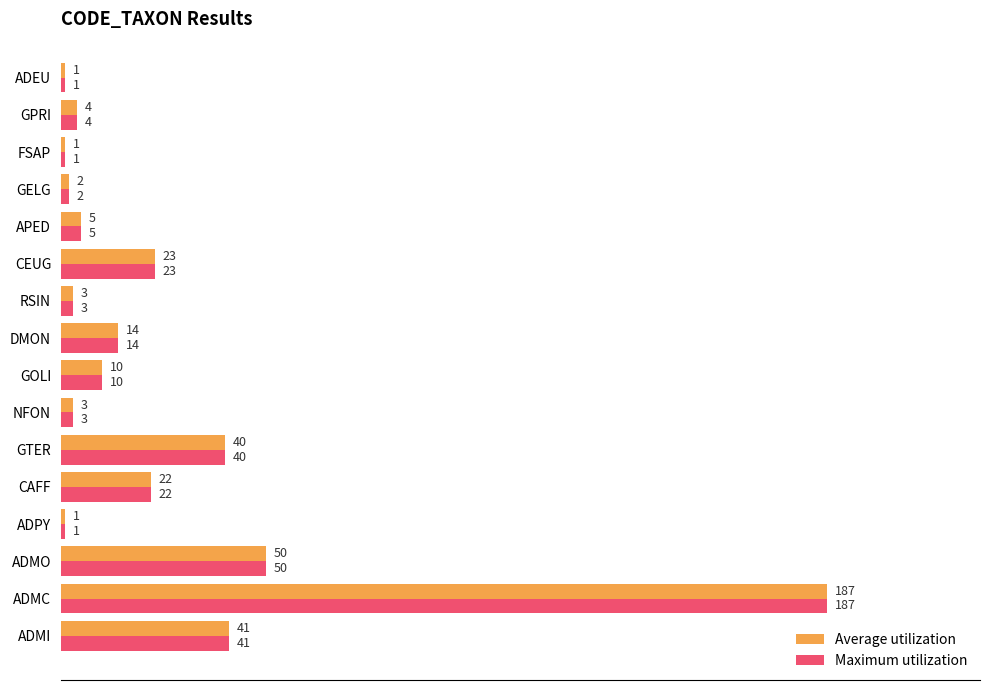

True or false: Maximum utilization has a value of 62 at ADMI.

False